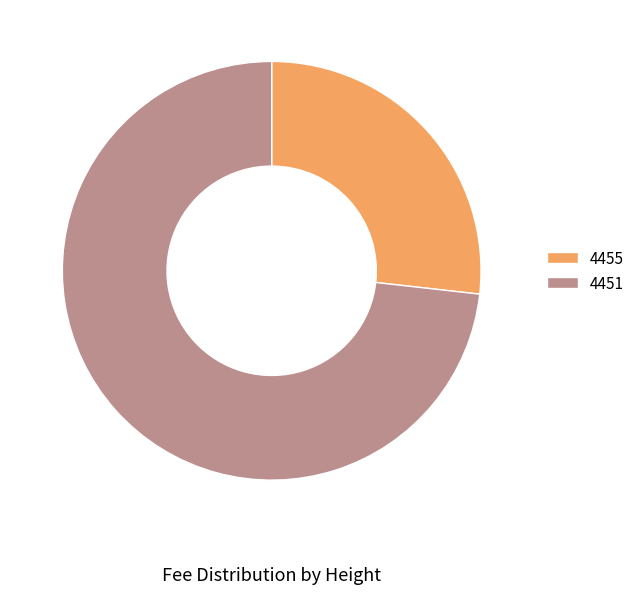

How many segments does this pie chart have?

2